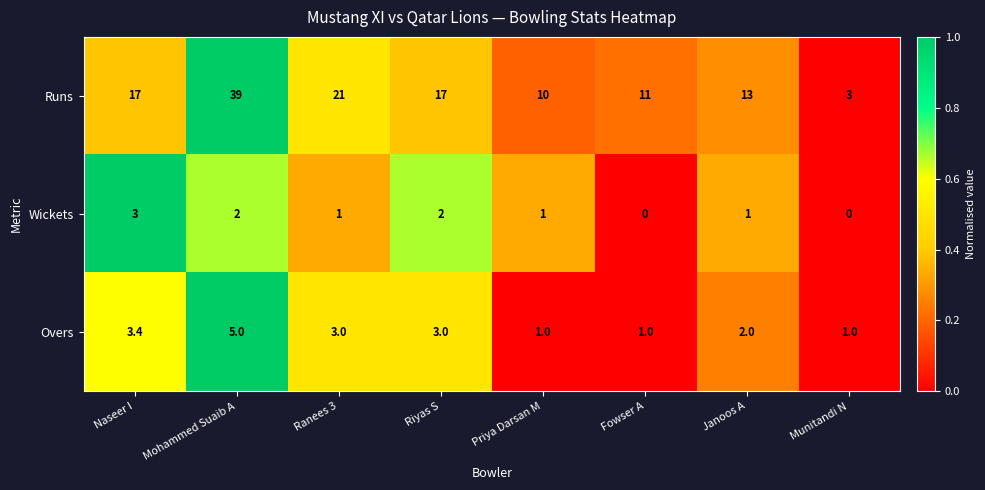

Between Janoos A and Munitandi N, which series saw the biggest shift?

Runs